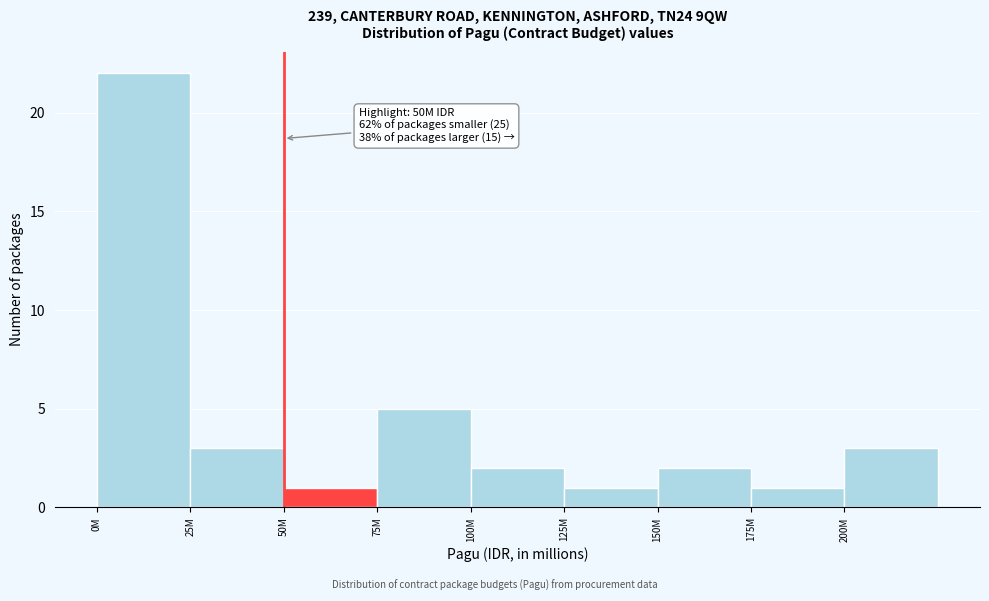

Reading left to right, what are all the values shown in this chart?

22	3	1	5	2	1	2	1	3